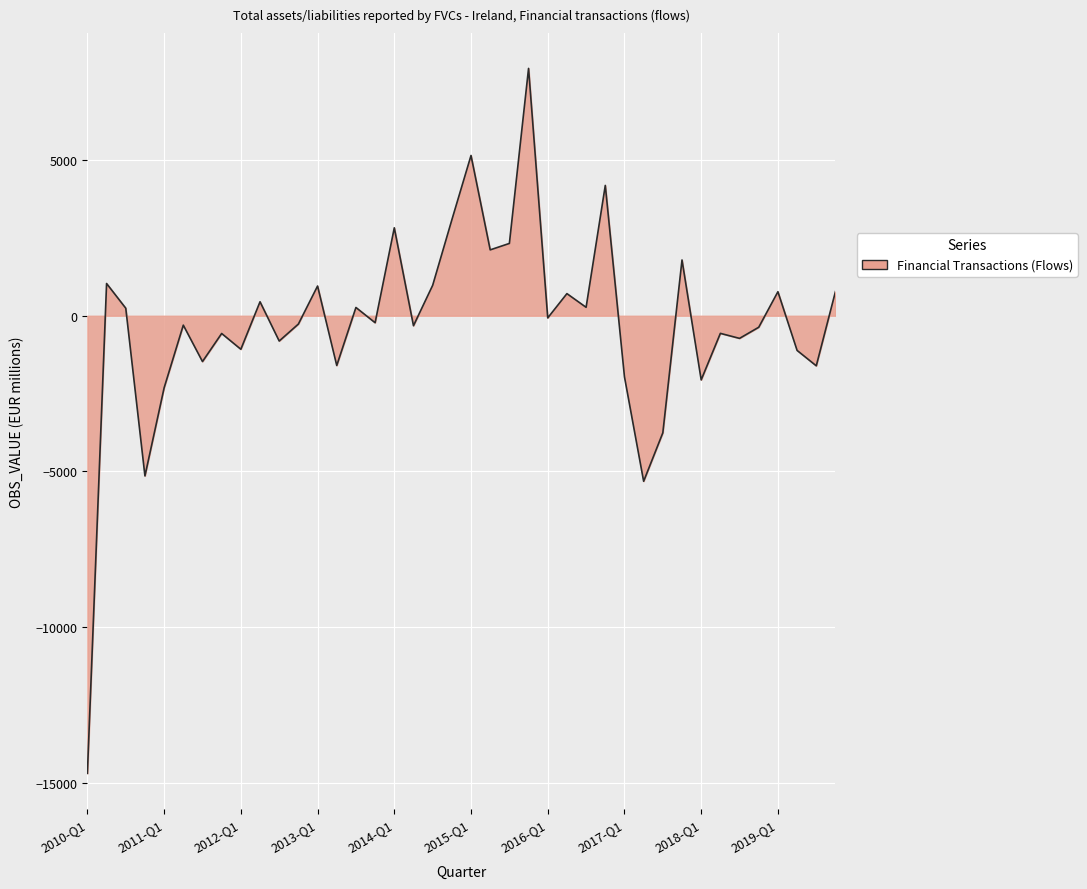

What is the difference between the maximum and minimum values?

22652